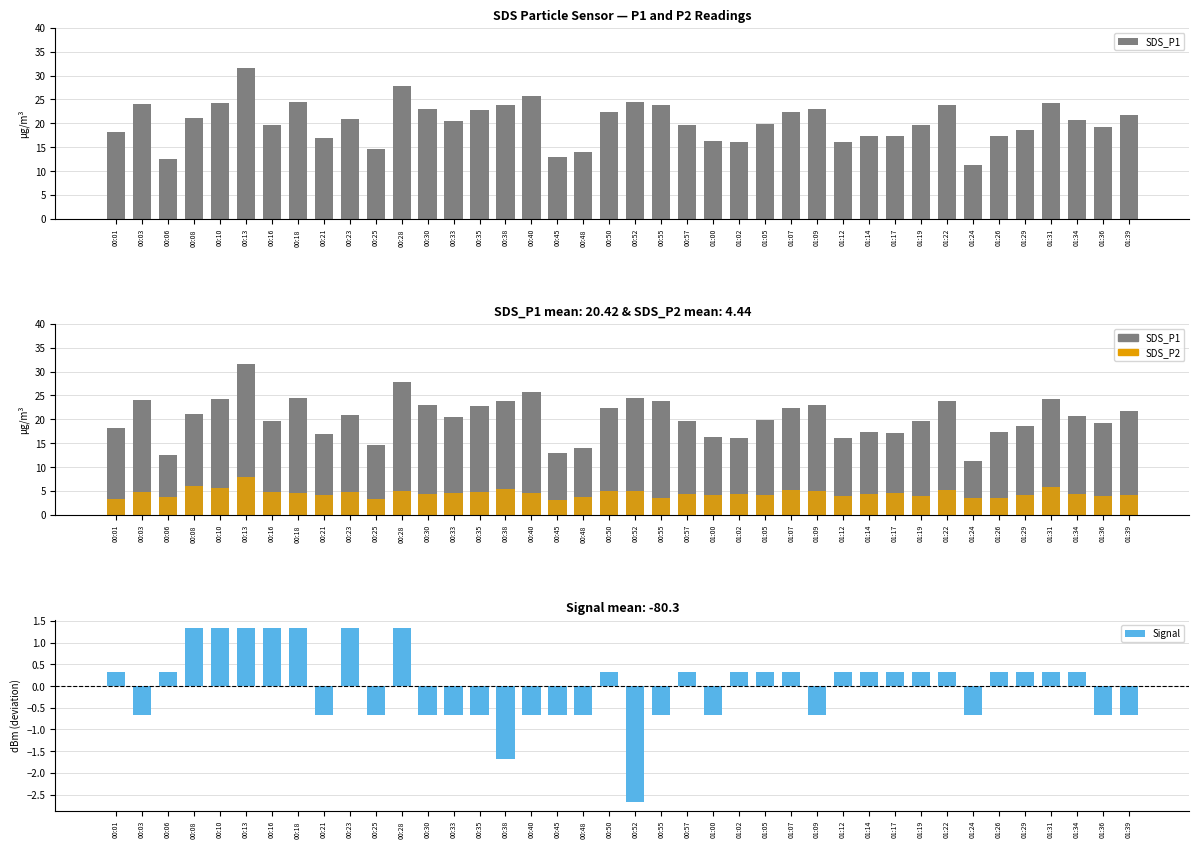

The value of SDS_P1 at 00:21 is 16.9. True or false?

True